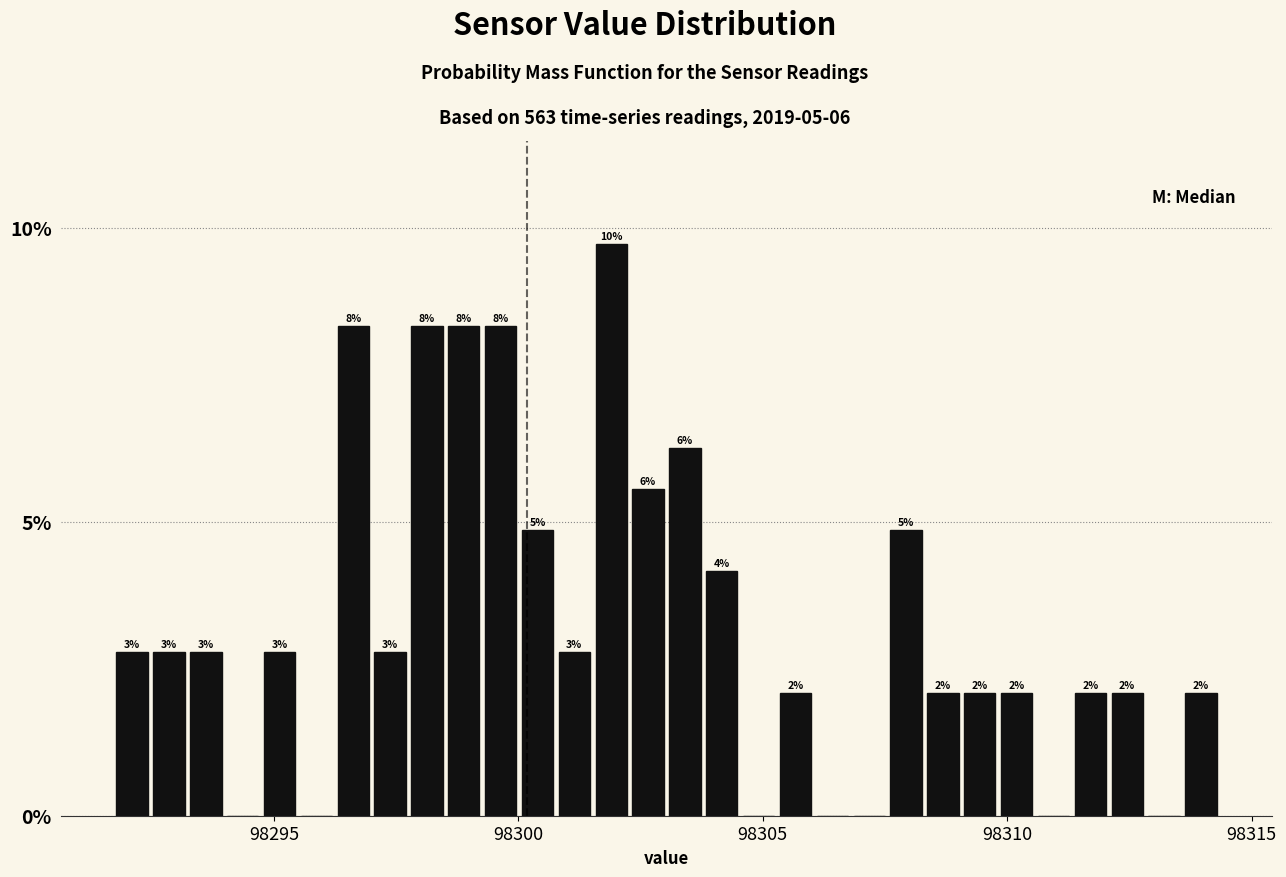

Around what value on the x-axis is the tallest bar? Give the approximate position of its centre, as read against the axis.

98302.0